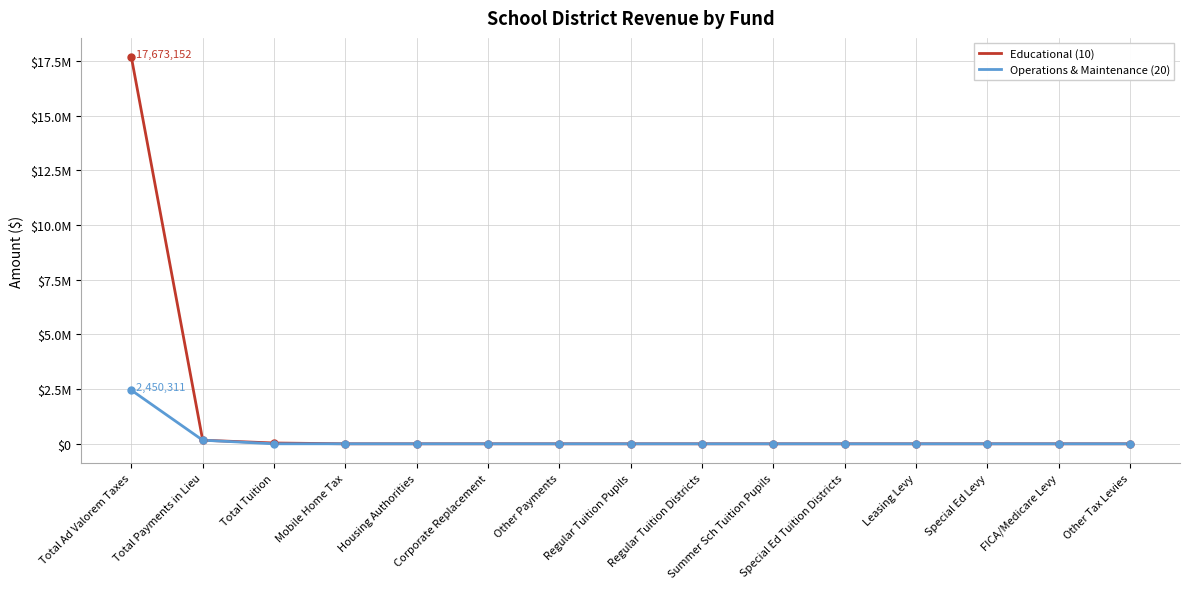

Reading left to right, transcribe all the data shown in this chart.

Educational (10): Total Ad Valorem Taxes=17673152	Total Payments in Lieu=164039	Total Tuition=36221	Mobile Home Tax=0	Housing Authorities=0	Corporate Replacement=0	Other Payments=0	Regular Tuition Pupils=0	Regular Tuition Districts=0	Summer Sch Tuition Pupils=0	Special Ed Tuition Districts=0	Leasing Levy=0	Special Ed Levy=0	FICA/Medicare Levy=0	Other Tax Levies=0
Operations & Maintenance (20): Total Ad Valorem Taxes=2450311	Total Payments in Lieu=164039	Total Tuition=0	Mobile Home Tax=0	Housing Authorities=0	Corporate Replacement=0	Other Payments=0	Regular Tuition Pupils=0	Regular Tuition Districts=0	Summer Sch Tuition Pupils=0	Special Ed Tuition Districts=0	Leasing Levy=0	Special Ed Levy=0	FICA/Medicare Levy=0	Other Tax Levies=0